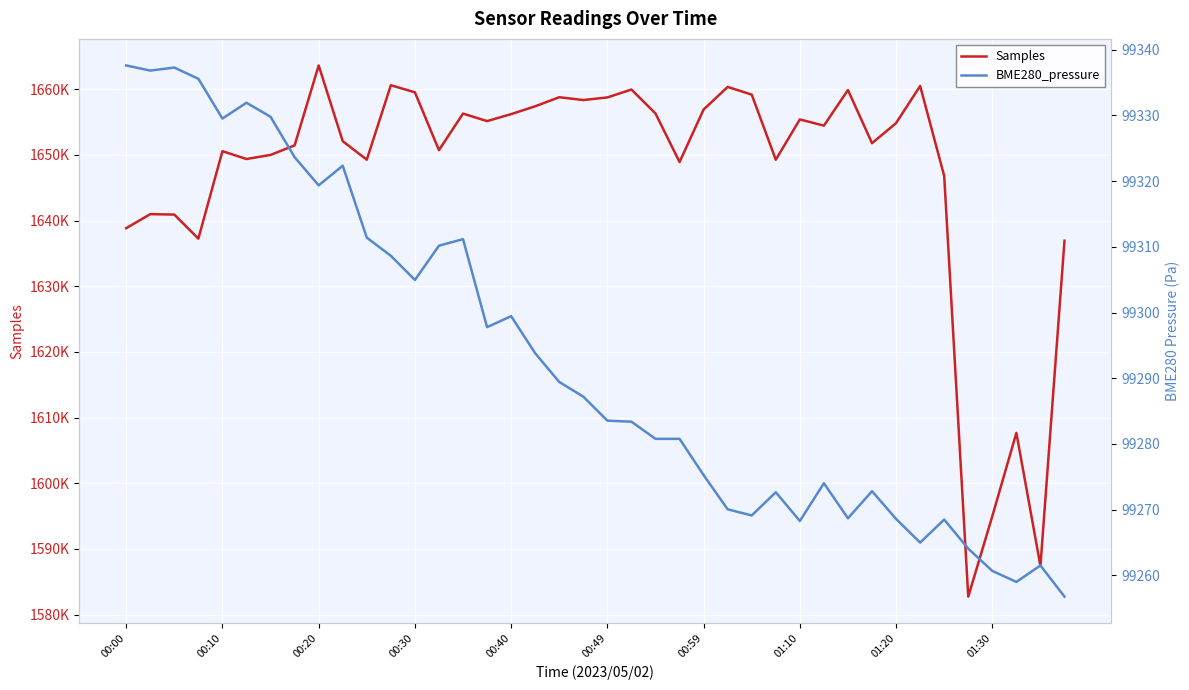

At how many categories does at least one series exceed 326046?

40